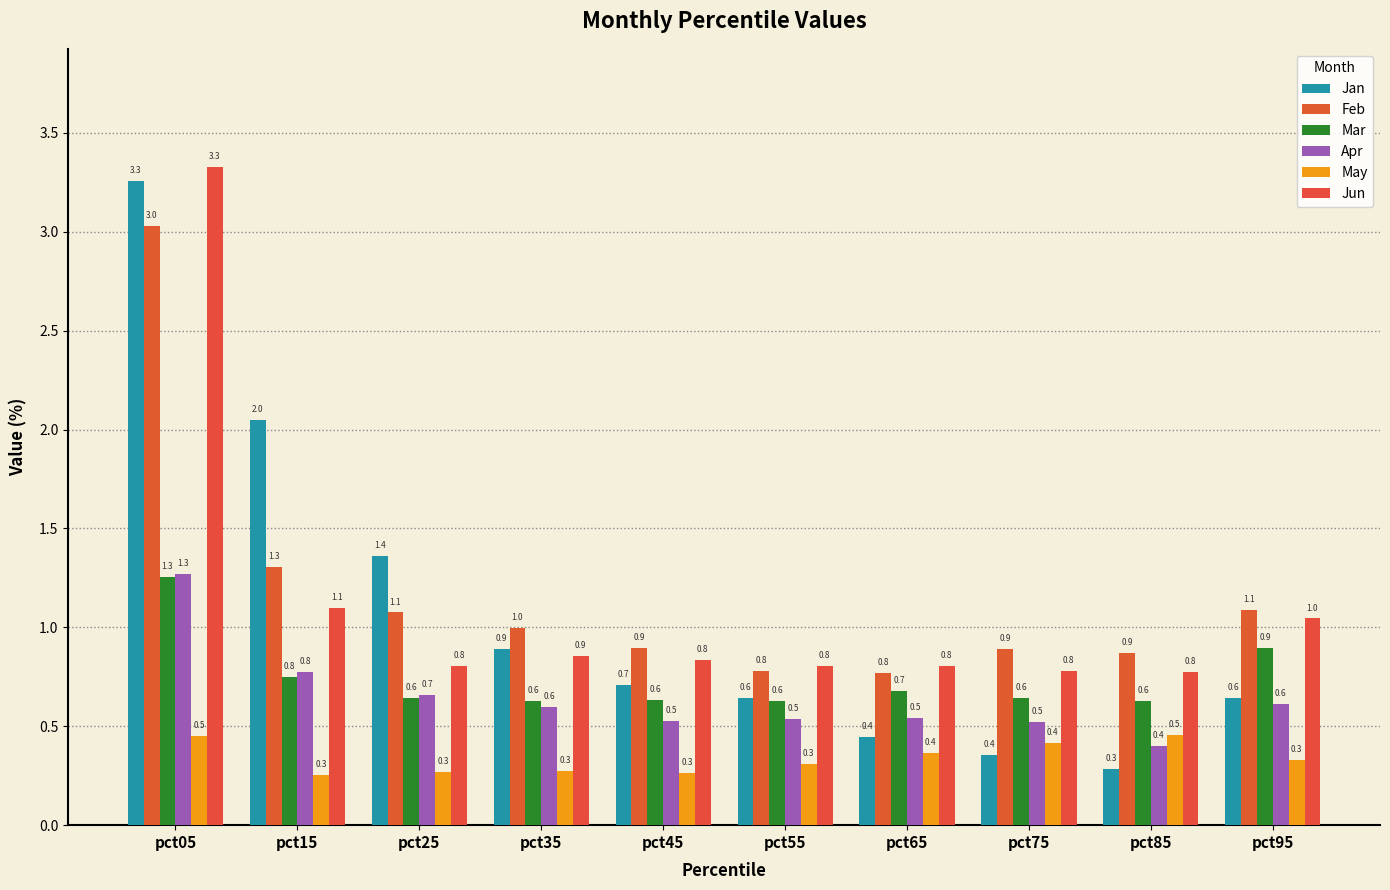

Is it true that Feb equals 0.6 at pct75?

False